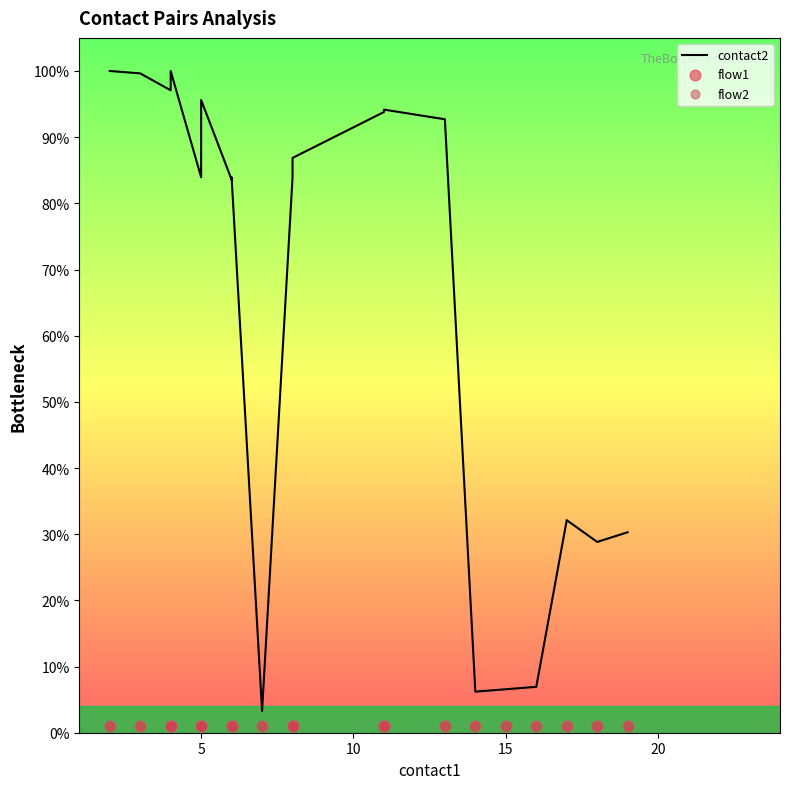

Which series has the largest Y range (max minus min)?

contact2